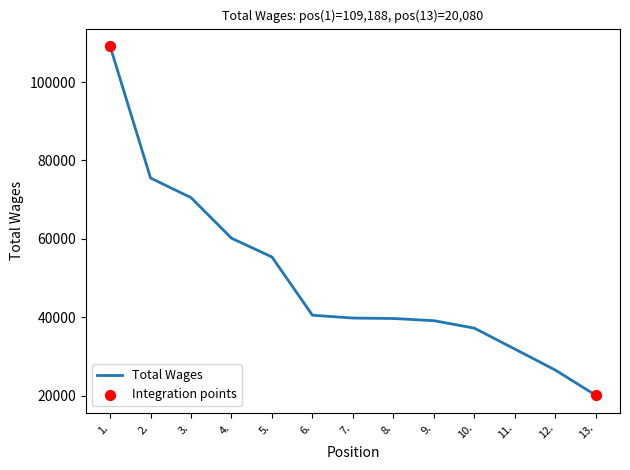

Between 6. and 11., which is larger?

6.